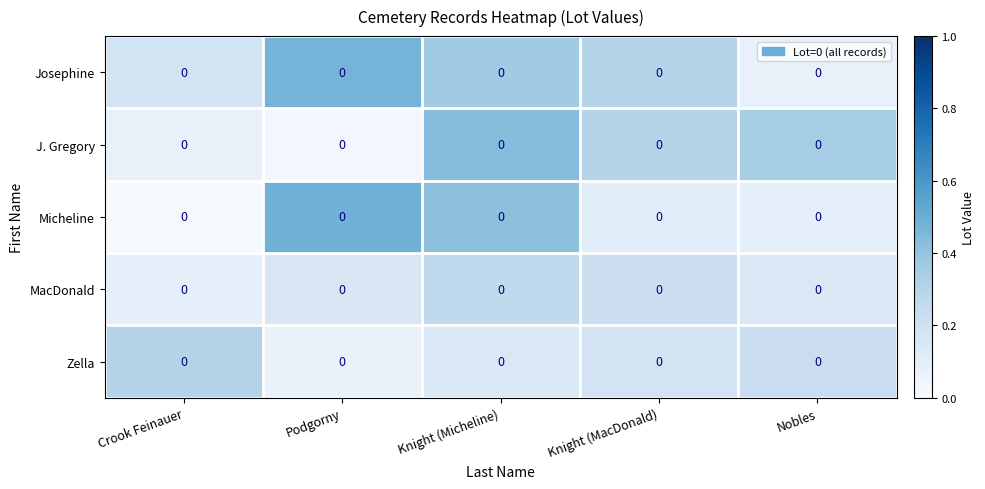

The J. Gregory series shows 0.5 at Nobles. True or false?

False